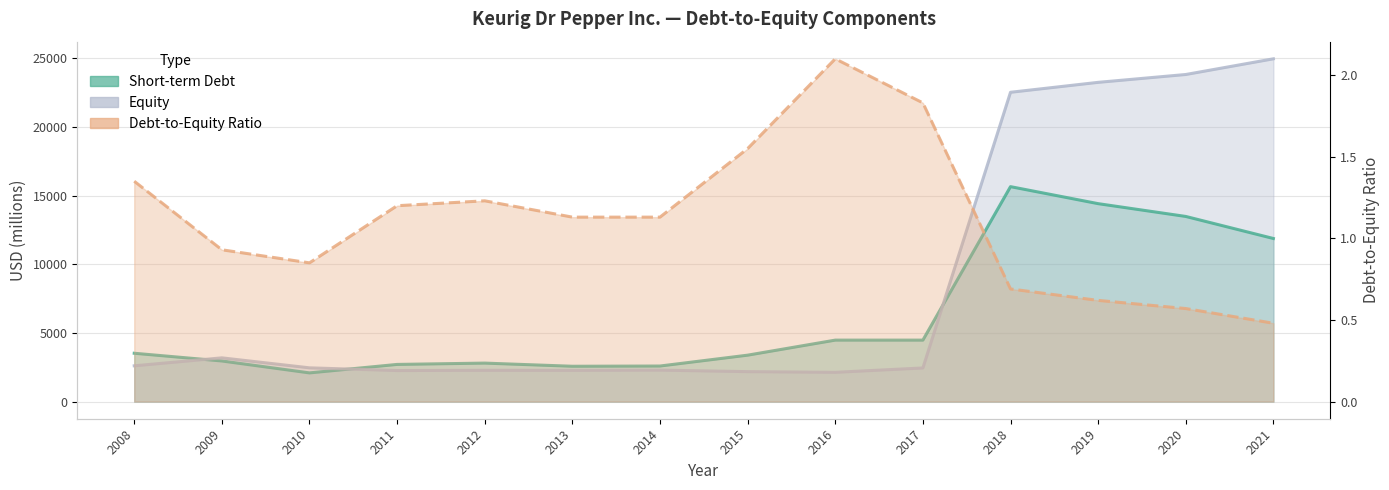

Is it true that Short-term Debt equals 4054.3 at 2013?

False